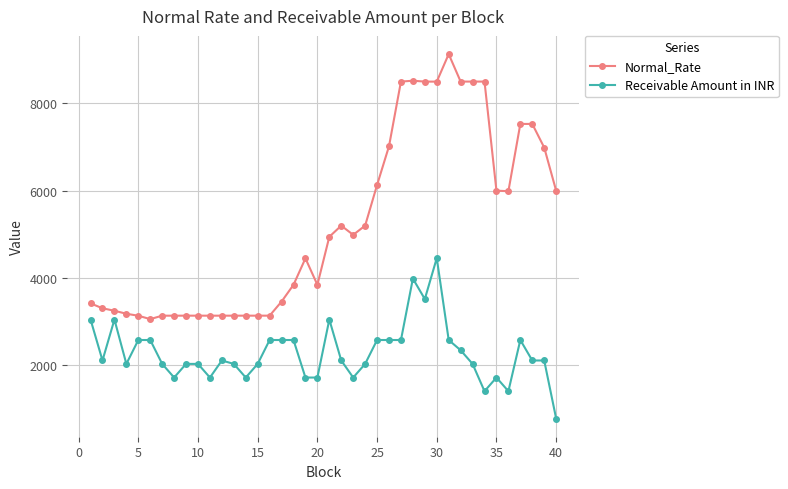

What is the maximum value for Normal_Rate?

9130.0